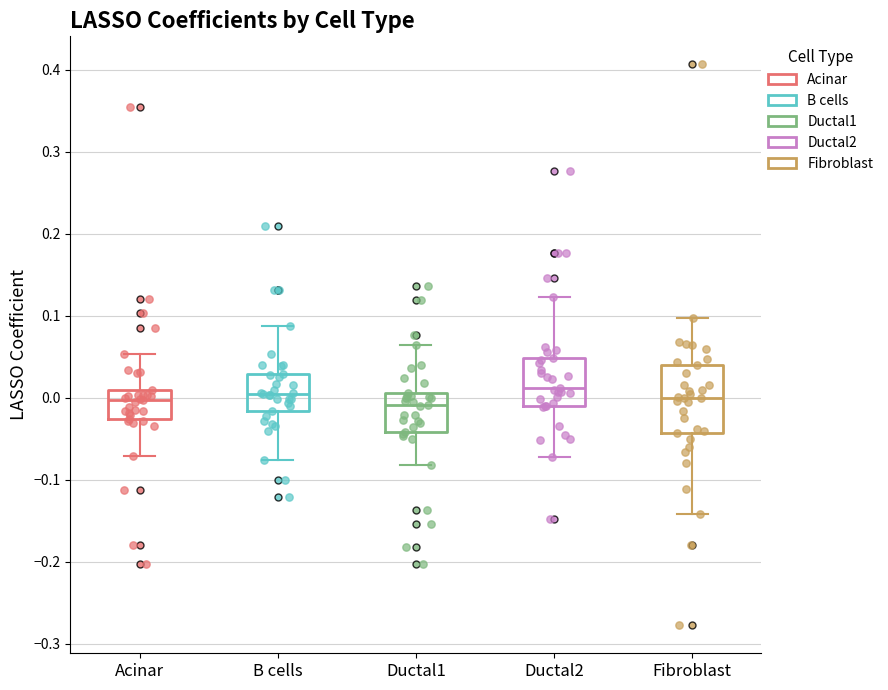

Comparing the boxes themselves (not the whiskers), which one is the tallest?

Fibroblast